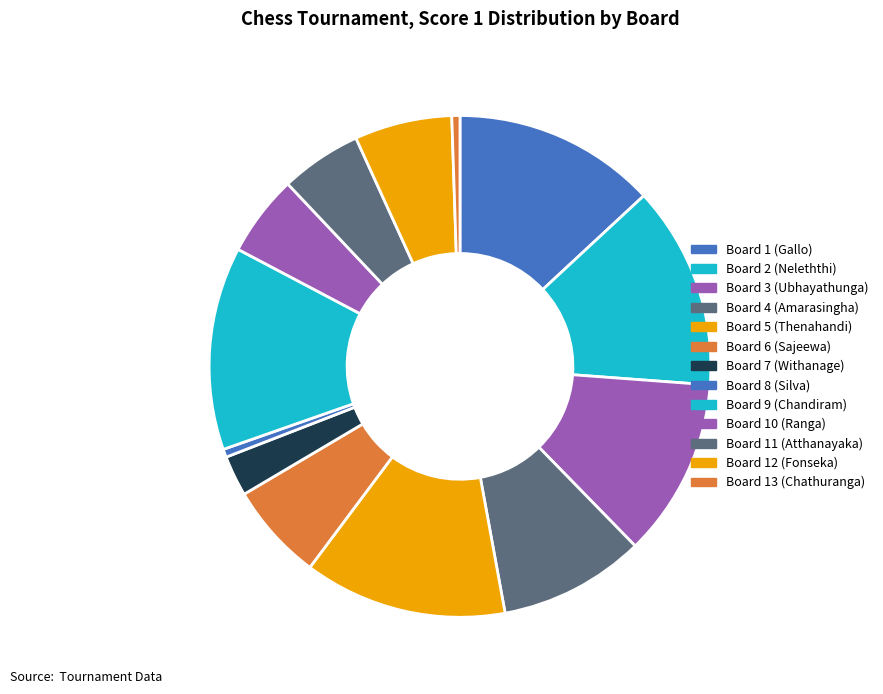

What is the change in value from Board 6 (Sajeewa) to Board 13 (Chathuranga)?

-11